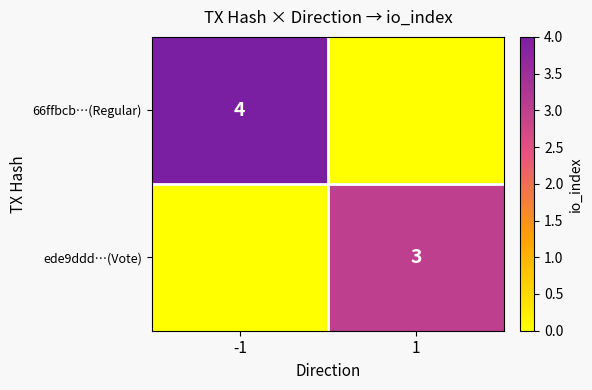

At which category is the sum across all series the highest?

-1